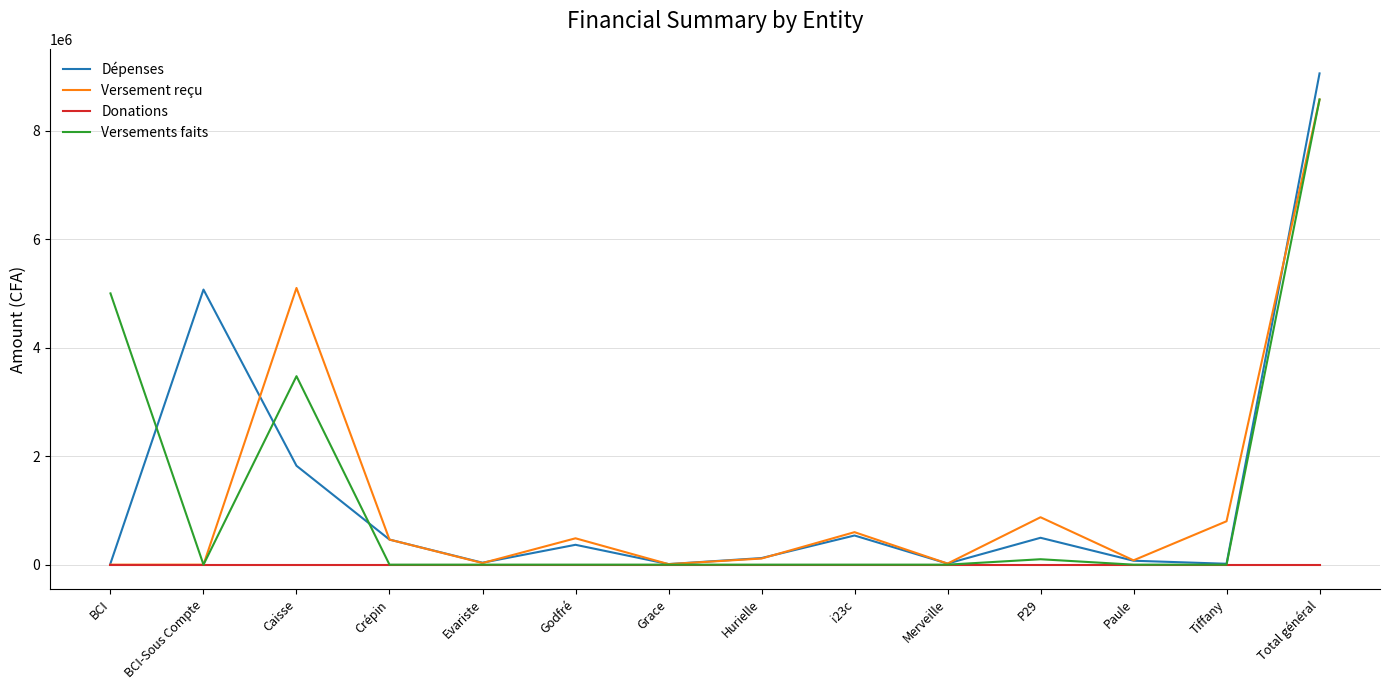

At which category is the sum across all series the highest?

Total général